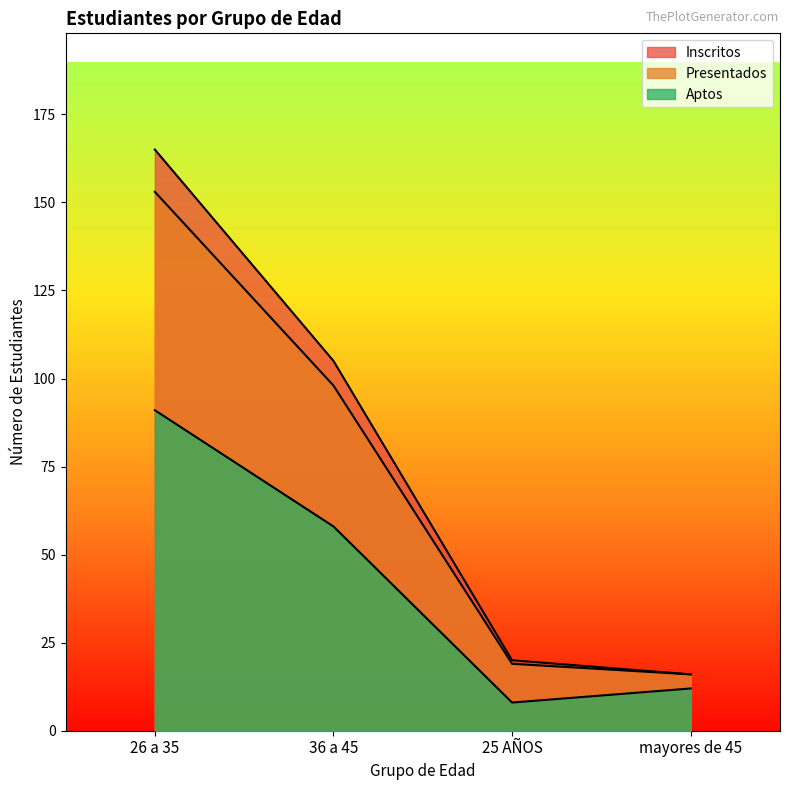

True or false: Inscritos and Aptos intersect in this chart.

False